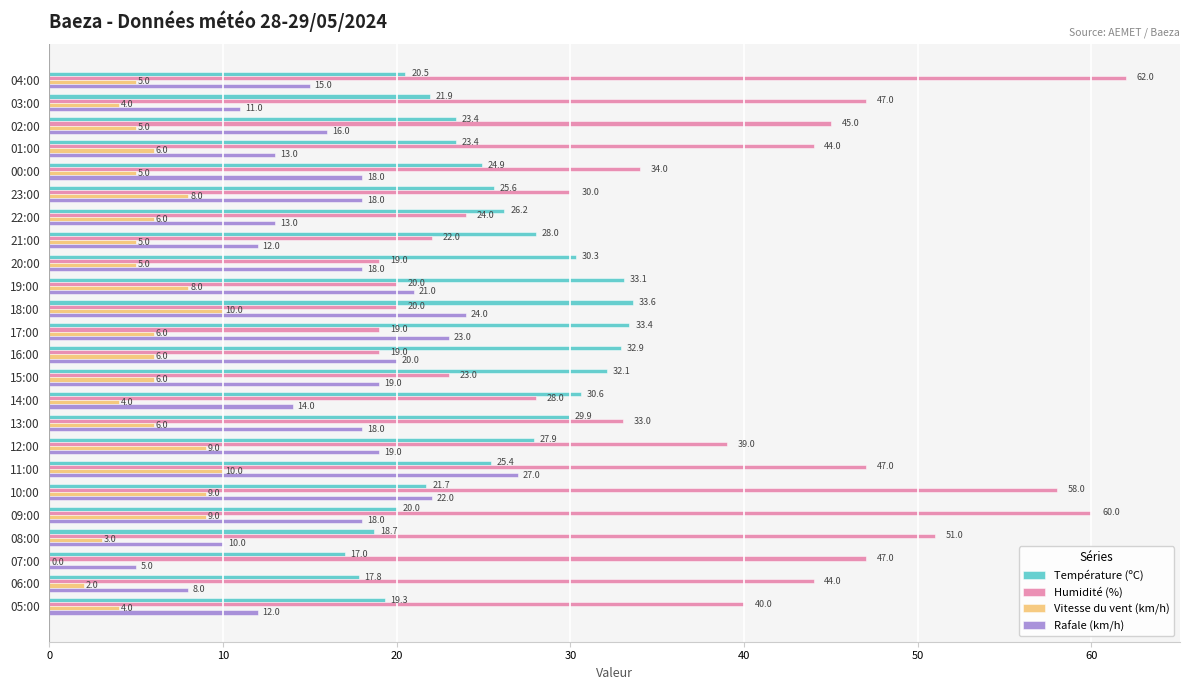

Is the value of Vitesse du vent (km/h) at 03:00 greater than the value of Température (ºC) at 16:00?

No